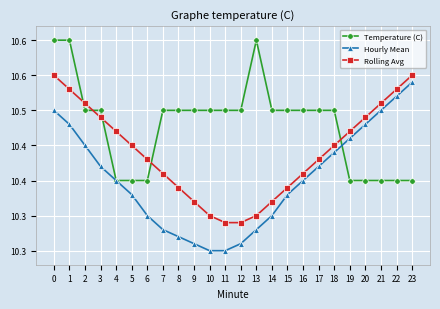

Is the value of Rolling Avg at 6 greater than the value of Hourly Mean at 2?

No